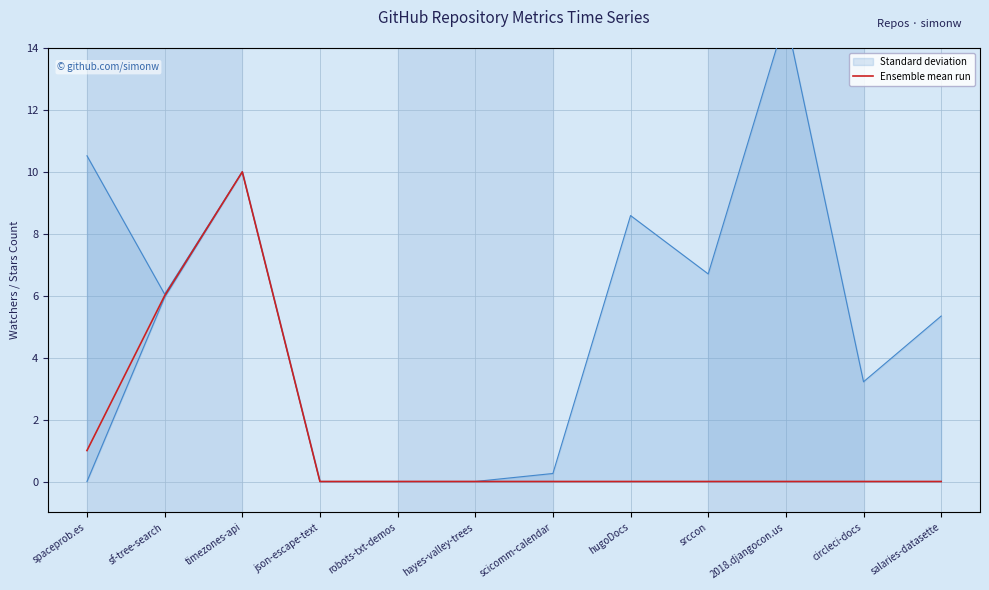

What is the greatest value displayed?

10